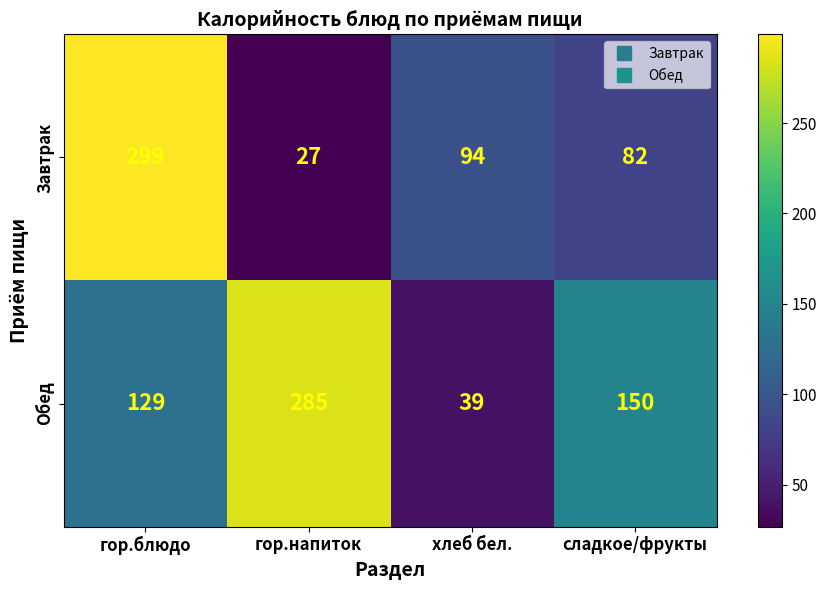

Rank the series by their average value, from highest to lowest.

Обед, Завтрак